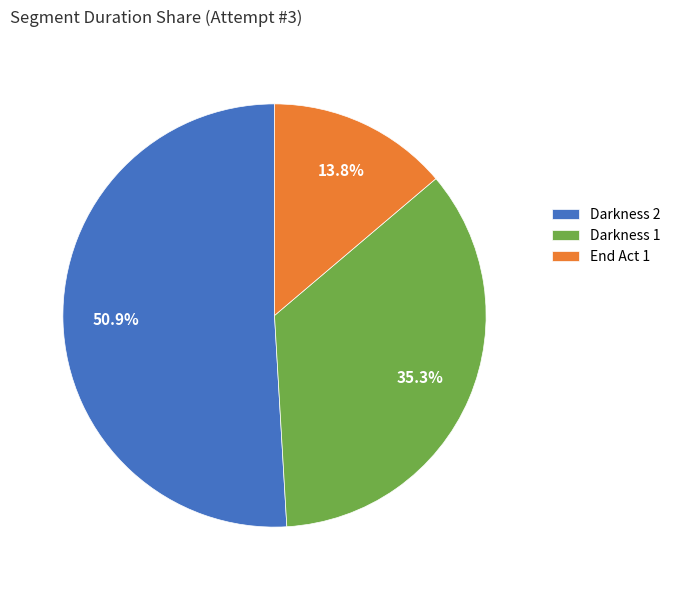

Which has a higher value, End Act 1 or Darkness 1?

Darkness 1